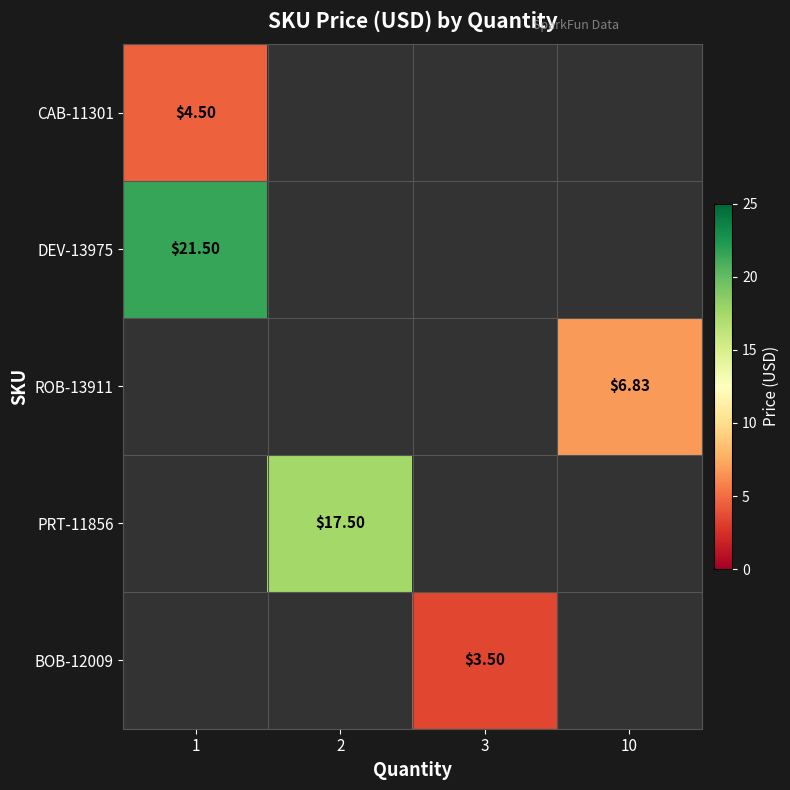

How many series are shown in this chart?

5